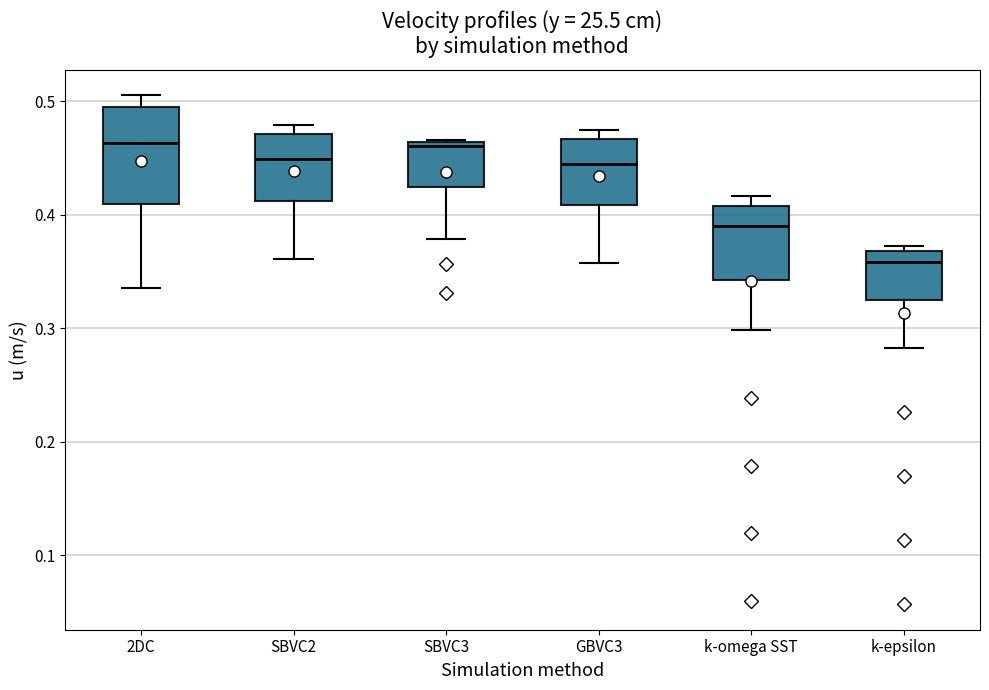

Reading left to right, read every box against the y-axis: the position of its median line, the range the box covers, and the ends of its whiskers. The values are not printed on the chart, so give them approximately, as read against the axis.

2DC: median 0.46, box 0.41 to 0.49, whiskers 0.34 to 0.51
SBVC2: median 0.45, box 0.41 to 0.47, whiskers 0.36 to 0.48
SBVC3: median 0.46 (just below the box's upper edge), box 0.42 to 0.46, whiskers 0.38 to 0.47
GBVC3: median 0.45, box 0.41 to 0.47, whiskers 0.36 to 0.47 (just above the box's upper edge)
k-omega SST: median 0.39, box 0.34 to 0.41, whiskers 0.30 to 0.42
k-epsilon: median 0.36, box 0.33 to 0.37, whiskers 0.28 to 0.37 (just above the box's upper edge)